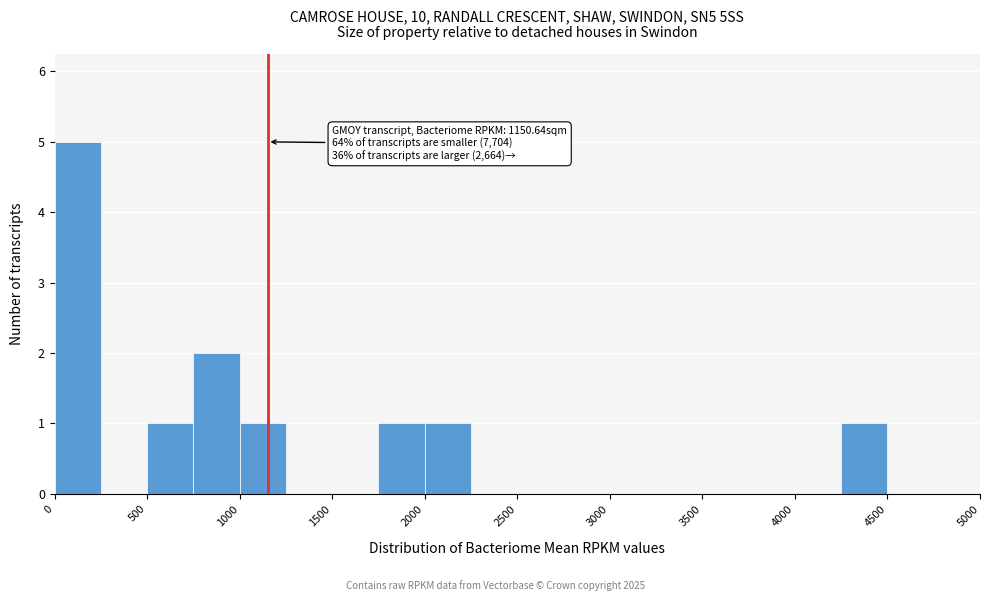

Which range on the x-axis has the tallest bar?

0 to 250